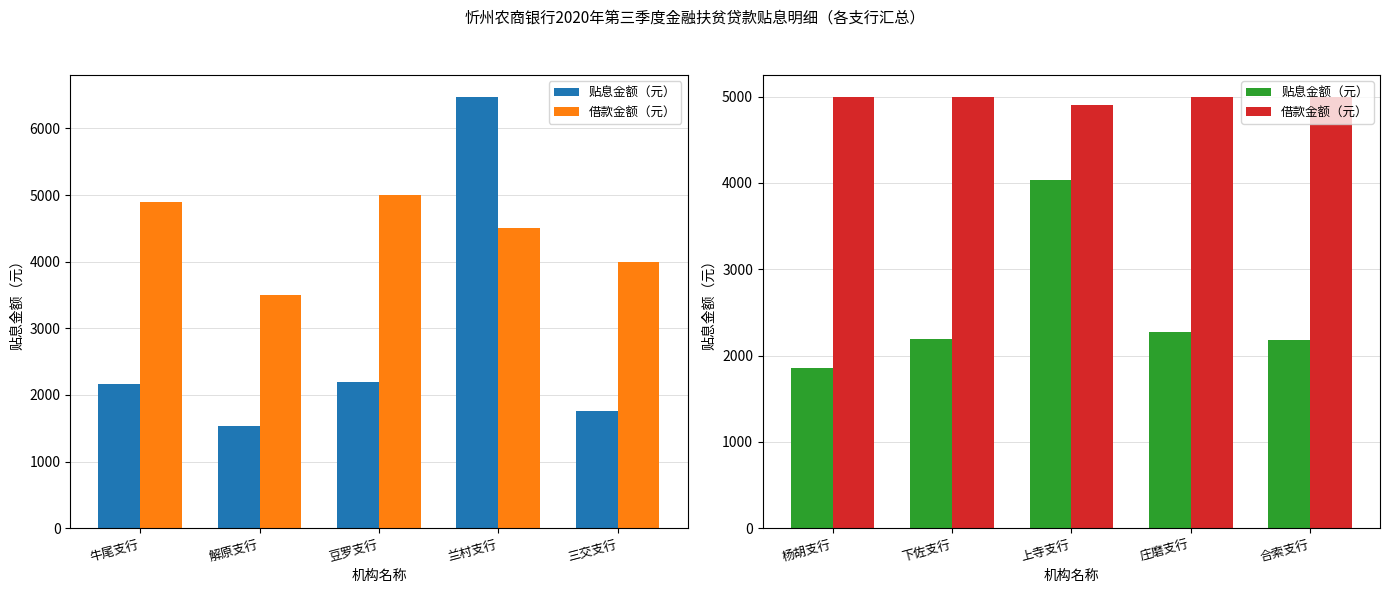

Which series has the largest range (max minus min)?

贴息金额（元）